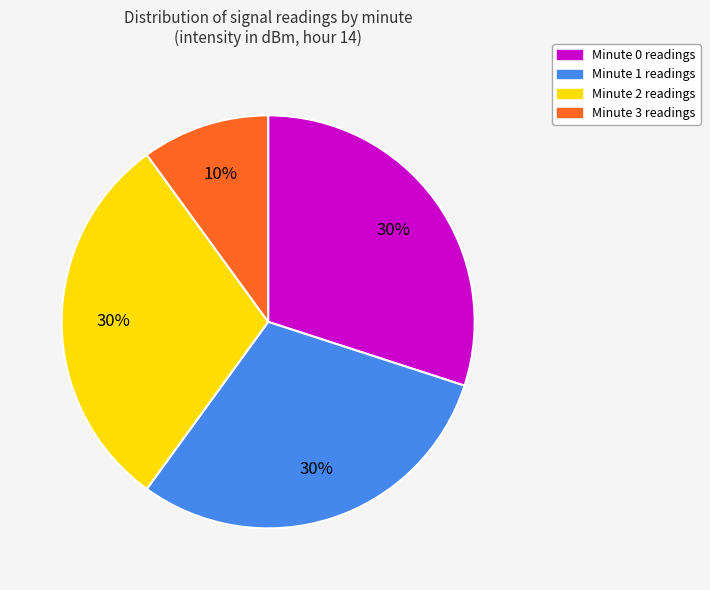

Does Minute 0 represent more than half of the total?

No